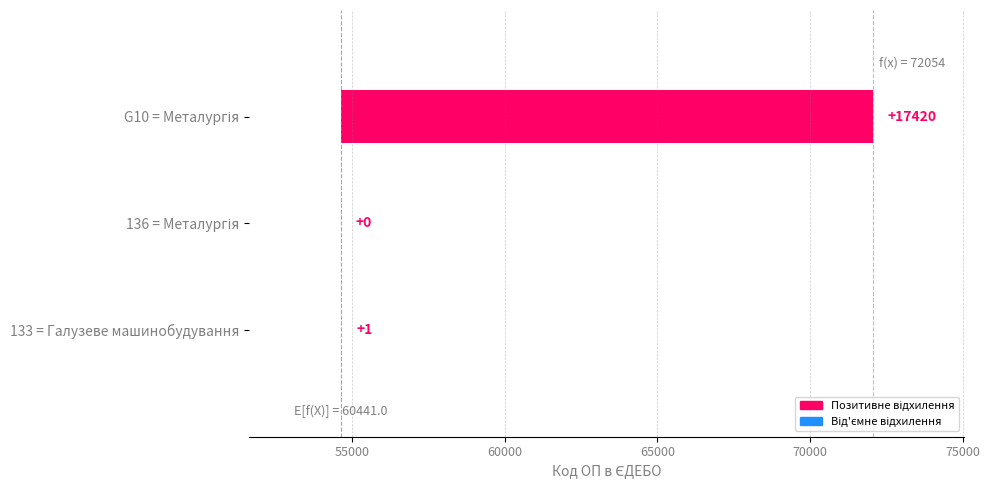

Reading left to right, list all the values displayed in this chart.

1	0	17420